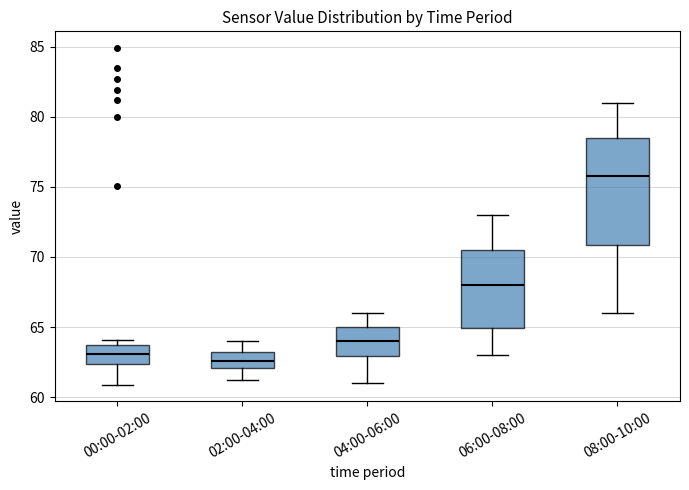

Reading left to right, read every box against the y-axis: the position of its median line, the range the box covers, and the ends of its whiskers. The values are not printed on the chart, so give them approximately, as read against the axis.

00:00-02:00: median 63.0, box 62.5 to 63.5, whiskers 61.0 to 64.0
02:00-04:00: median 62.5, box 62.0 to 63.0, whiskers 61.0 to 64.0
04:00-06:00: median 64.0, box 63.0 to 65.0, whiskers 61.0 to 66.0
06:00-08:00: median 68.0, box 65.0 to 70.5, whiskers 63.0 to 73.0
08:00-10:00: median 76.0, box 71.0 to 78.5, whiskers 66.0 to 81.0